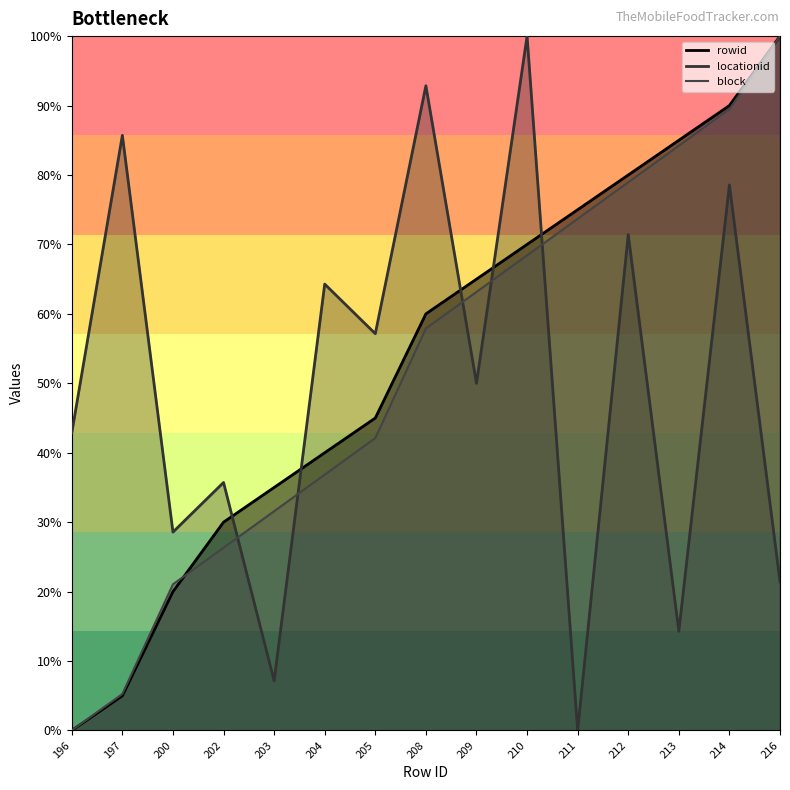

What is the difference between the highest and lowest values at 202?

0.1